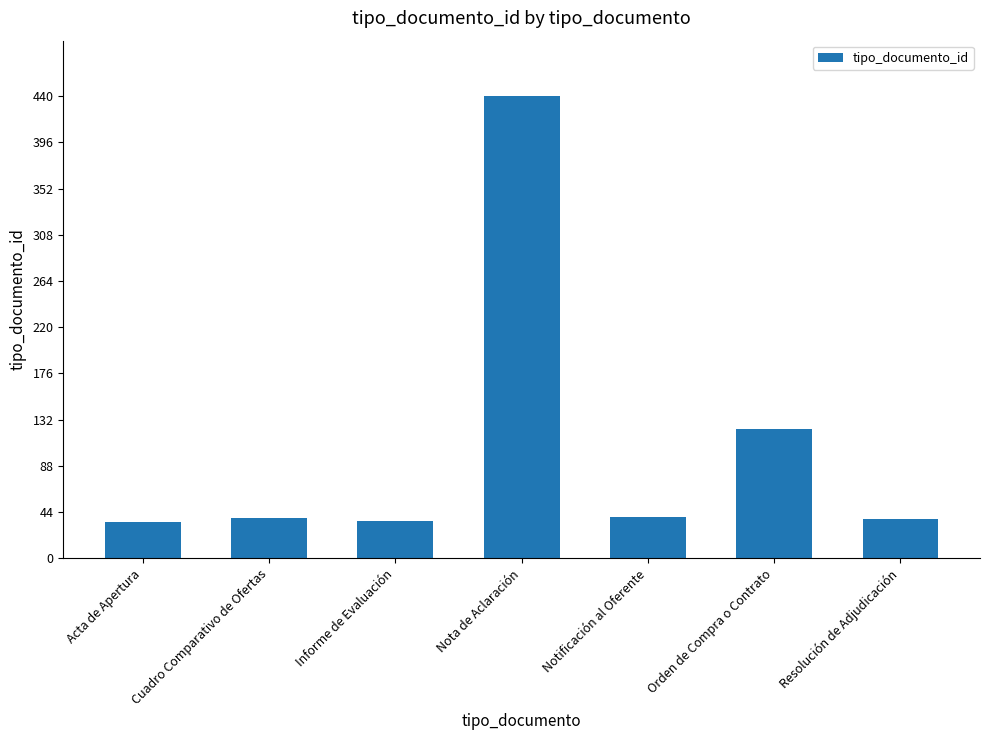

What is the average value?

107